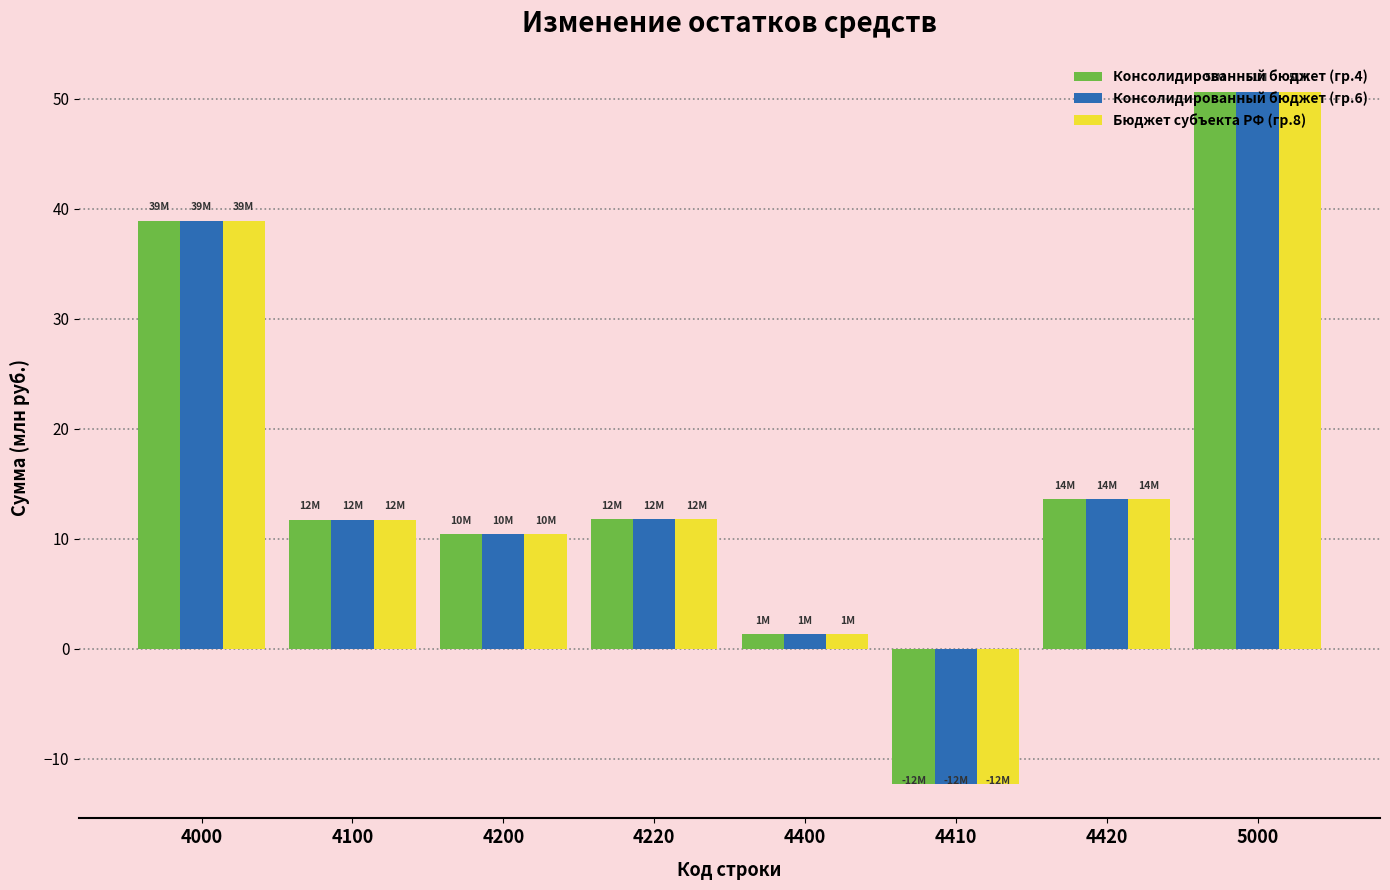

Is the value of Бюджет субъекта РФ (гр.8) at 4100 greater than the value of Консолидированный бюджет (гр.4) at 4000?

No